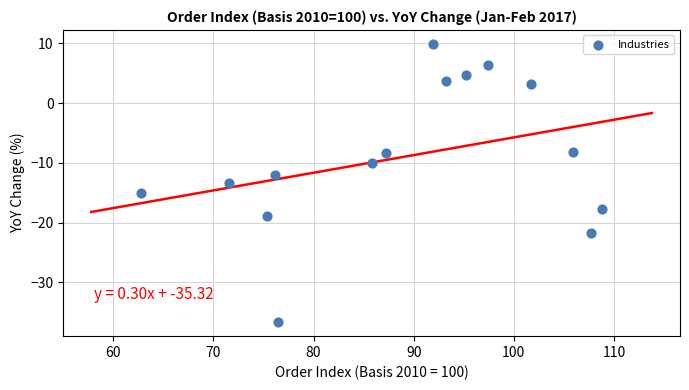

What is the range of Y values (max minus min)?

46.6